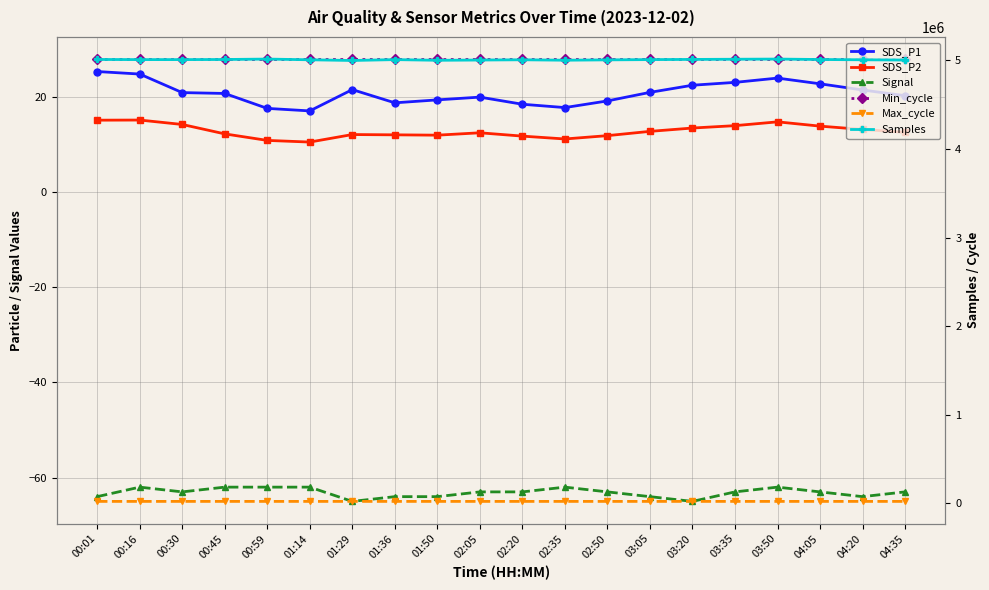

Reading left to right, list all the values displayed in this chart.

SDS_P1: 25.4	24.9	20.9	20.8	17.6	17.1	21.6	18.8	19.4	20.0	18.5	17.8	19.2	21.0	22.5	23.1	24.0	22.8	21.5	20.3
SDS_P2: 15.2	15.2	14.2	12.3	10.9	10.6	12.1	12.1	12.0	12.5	11.8	11.2	11.9	12.8	13.5	14.0	14.8	13.9	13.2	12.6
Signal: -64.0	-62.0	-63.0	-62.0	-62.0	-62.0	-65.0	-64.0	-64.0	-63.0	-63.0	-62.0	-63.0	-64.0	-65.0	-63.0	-62.0	-63.0	-64.0	-63.0
Min_cycle: 28.0	28.0	28.0	28.0	28.0	28.0	28.0	28.0	28.0	28.0	28.0	28.0	28.0	28.0	28.0	28.0	28.0	28.0	28.0	28.0
Max_cycle: 20034.0	20061.0	20096.0	20072.0	20063.0	20038.0	20038.0	20029.0	20041.0	20050.0	20045.0	20040.0	20055.0	20070.0	20080.0	20090.0	20100.0	20085.0	20065.0	20050.0
Samples: 5011462.0	5009986.0	5009939.0	5011150.0	5015977.0	5007924.0	4999890.0	5009896.0	5002157.0	5005000.0	5008000.0	5003000.0	5007000.0	5010000.0	5012000.0	5014000.0	5016000.0	5011000.0	5008000.0	5005000.0